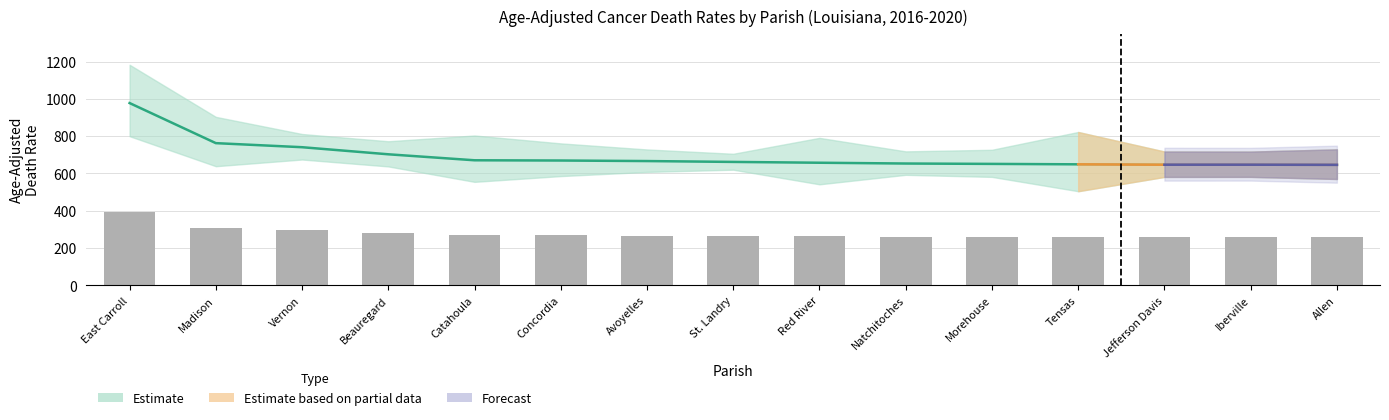

What is the maximum value for Lower CI?

799.9